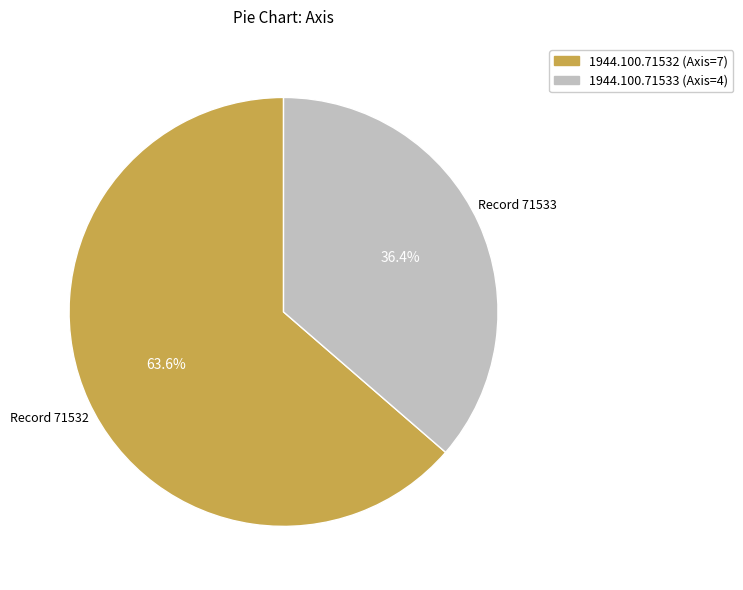

Is there a majority slice in this chart?

Yes